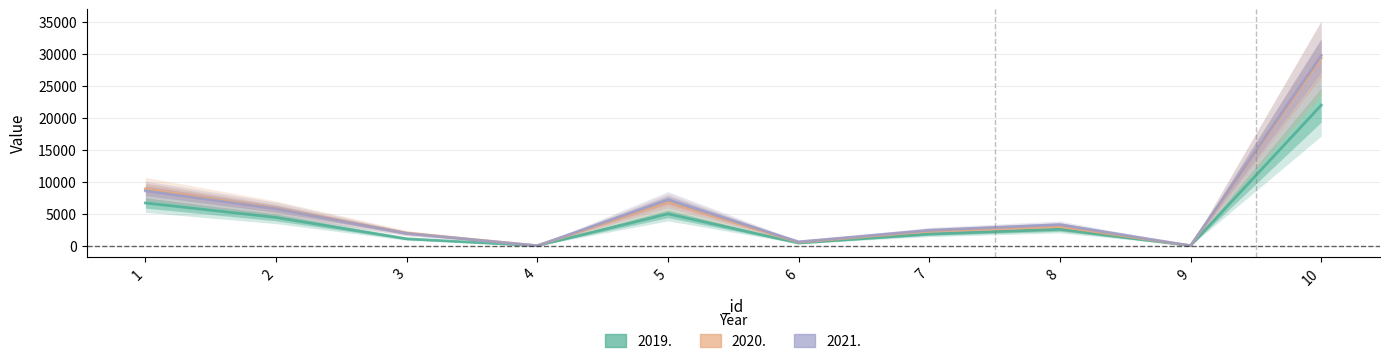

In 2019., how many points are higher than both neighbors (excluding endpoints)?

2